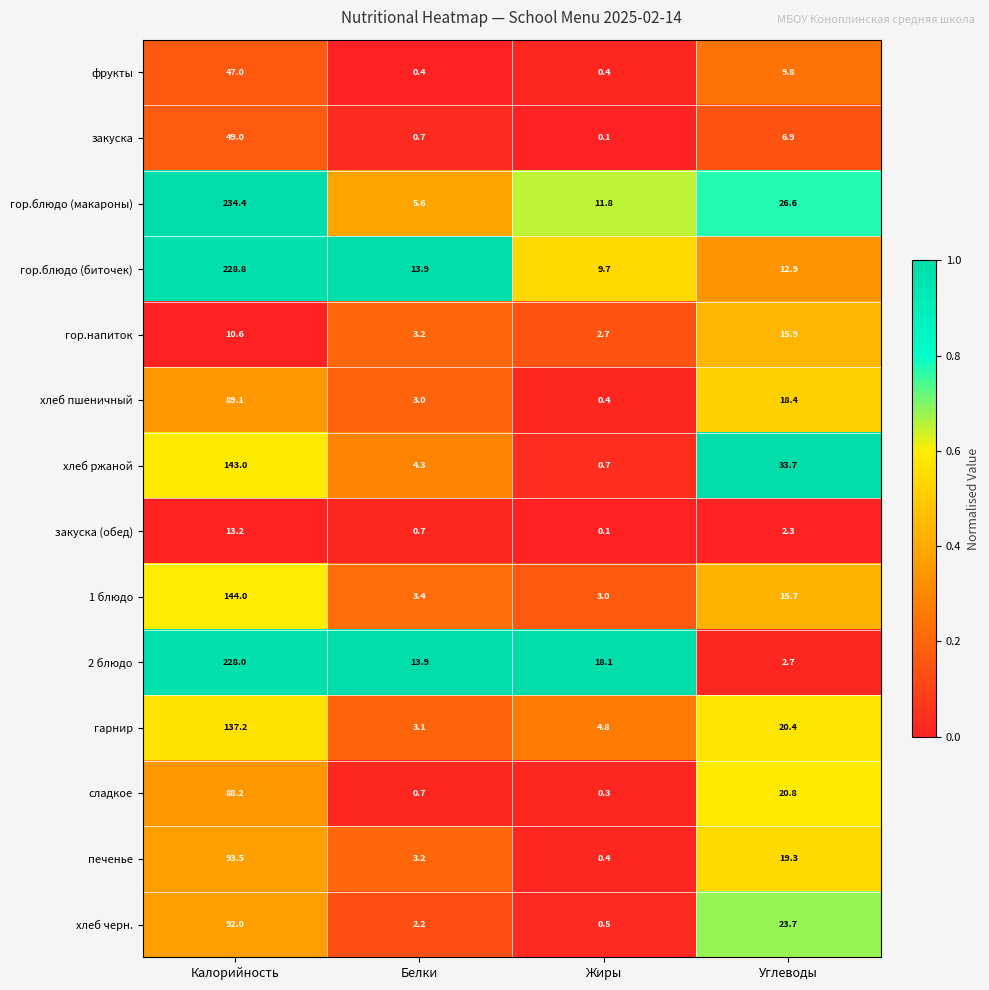

What is the difference between the highest and lowest values at Жиры?

18.0